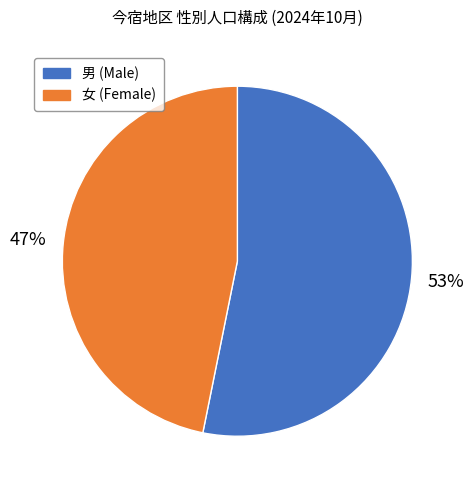

To the nearest percent, what is the average slice percentage?

50%